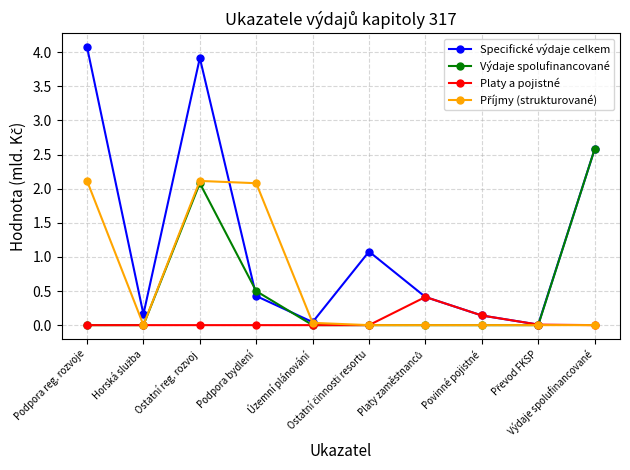

In Specifické výdaje celkem, how many points are lower than both neighbors (excluding endpoints)?

3